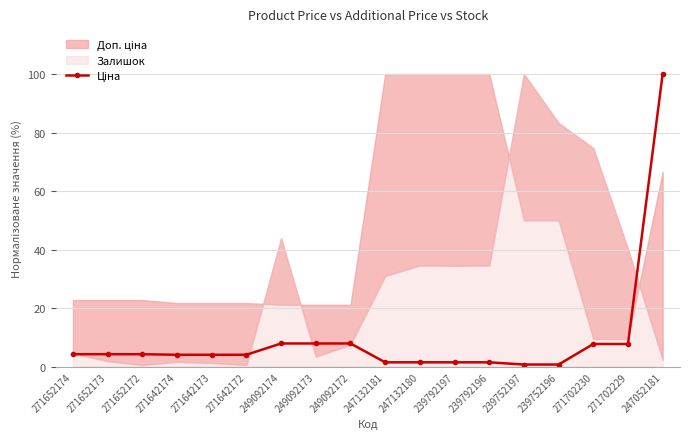

What is the sum of all values?

172.0